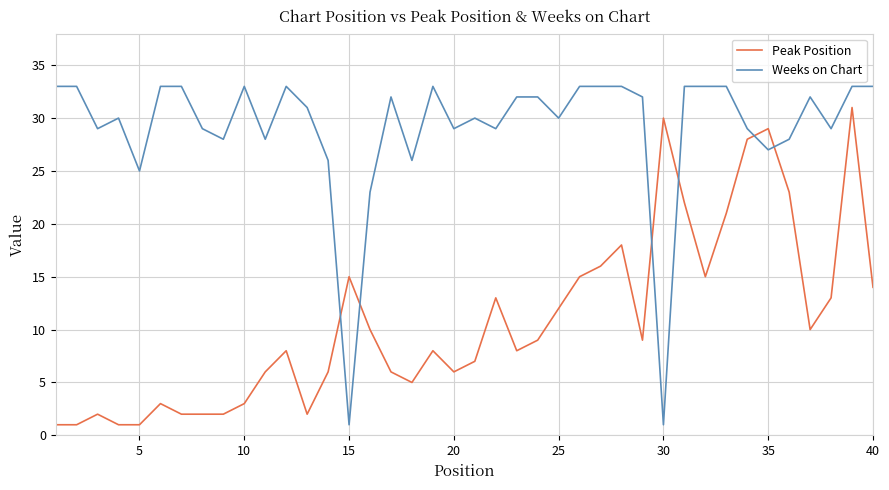

How many categories are shown in the chart?

40